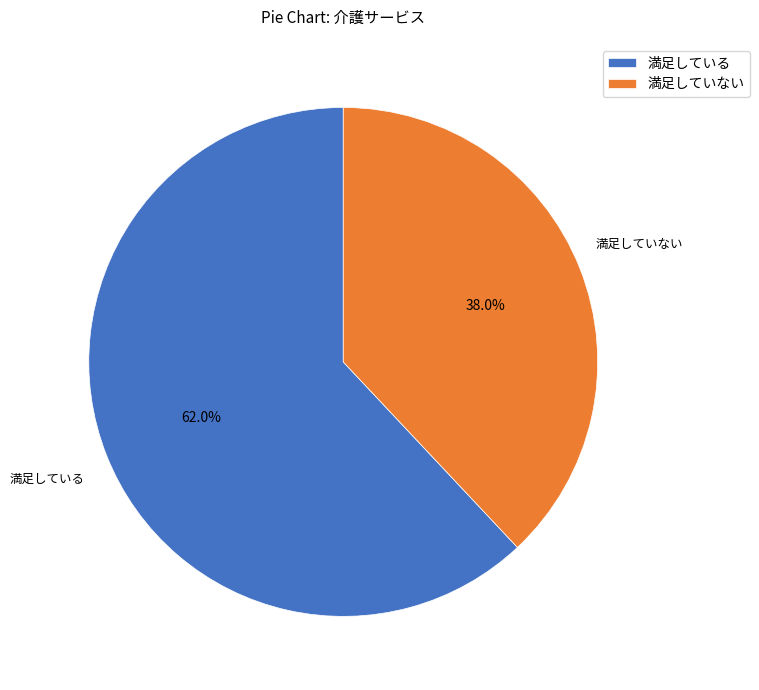

The 満足していない slice represents 38% of the pie. True or false?

True